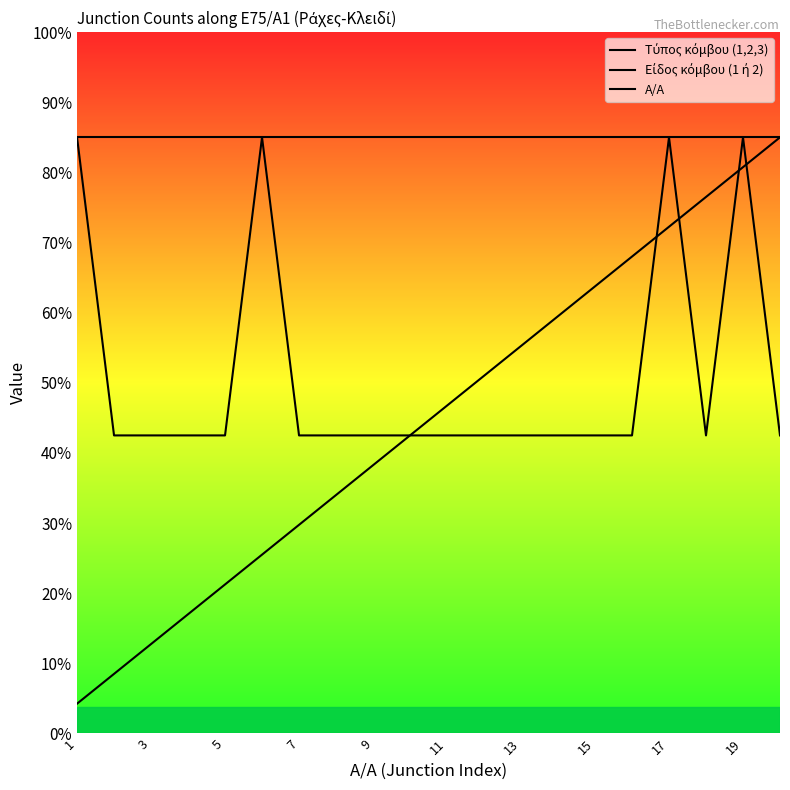

Does the chart display data point markers on the line(s)?

No